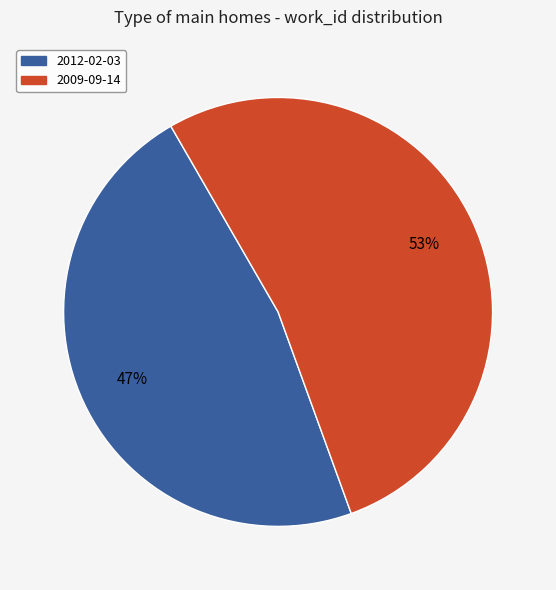

Does 2012-02-03 represent more than half of the total?

No